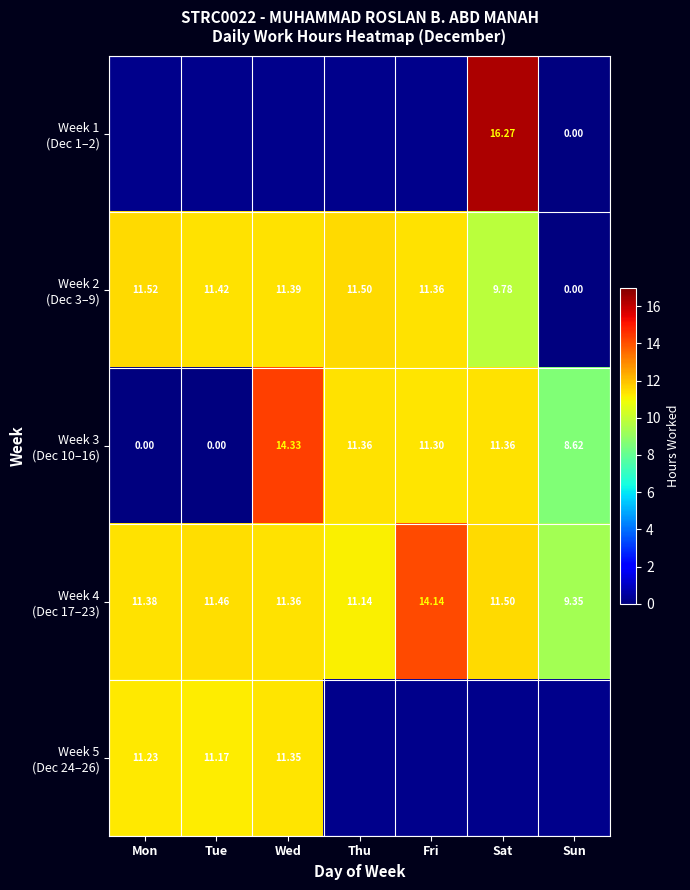

How many values in Week 5 (Dec 24–26) are above zero?

3